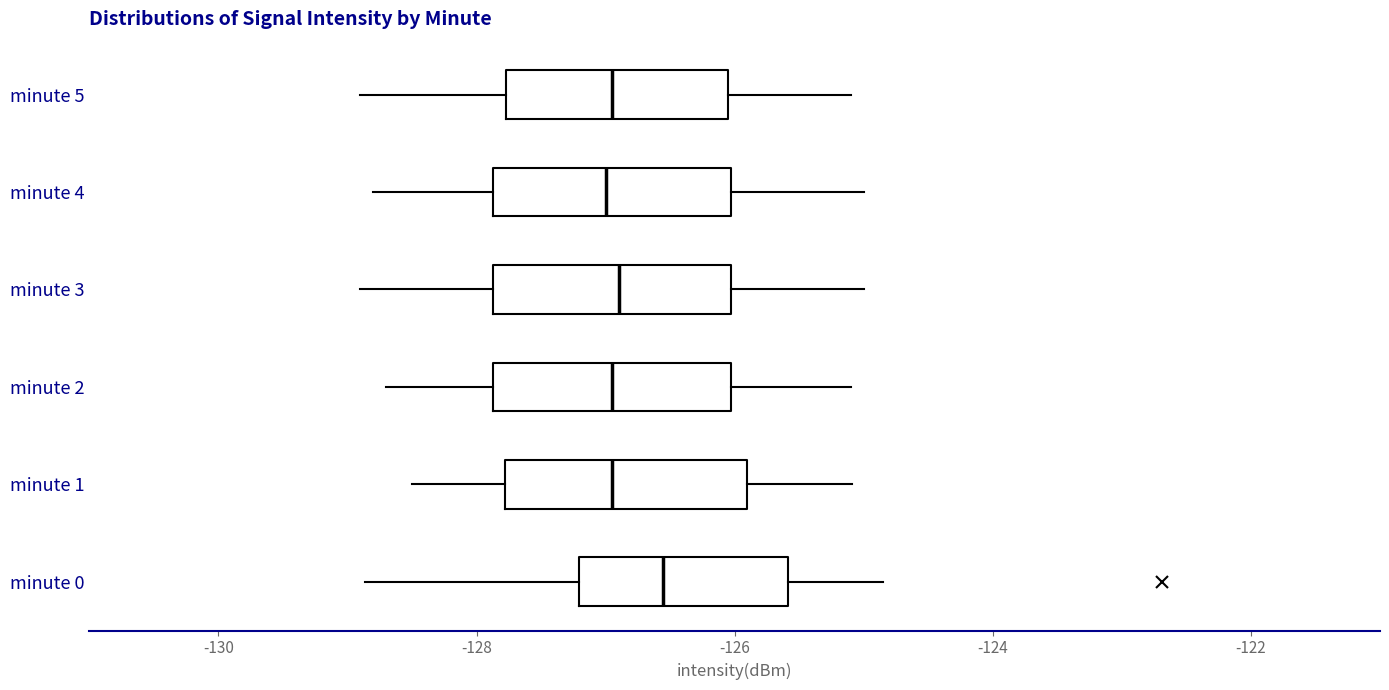

Where does the median line of the box for minute 1 sit on the x-axis? The values are not printed on the chart, so give them approximately, as read against the axis.

-127.0